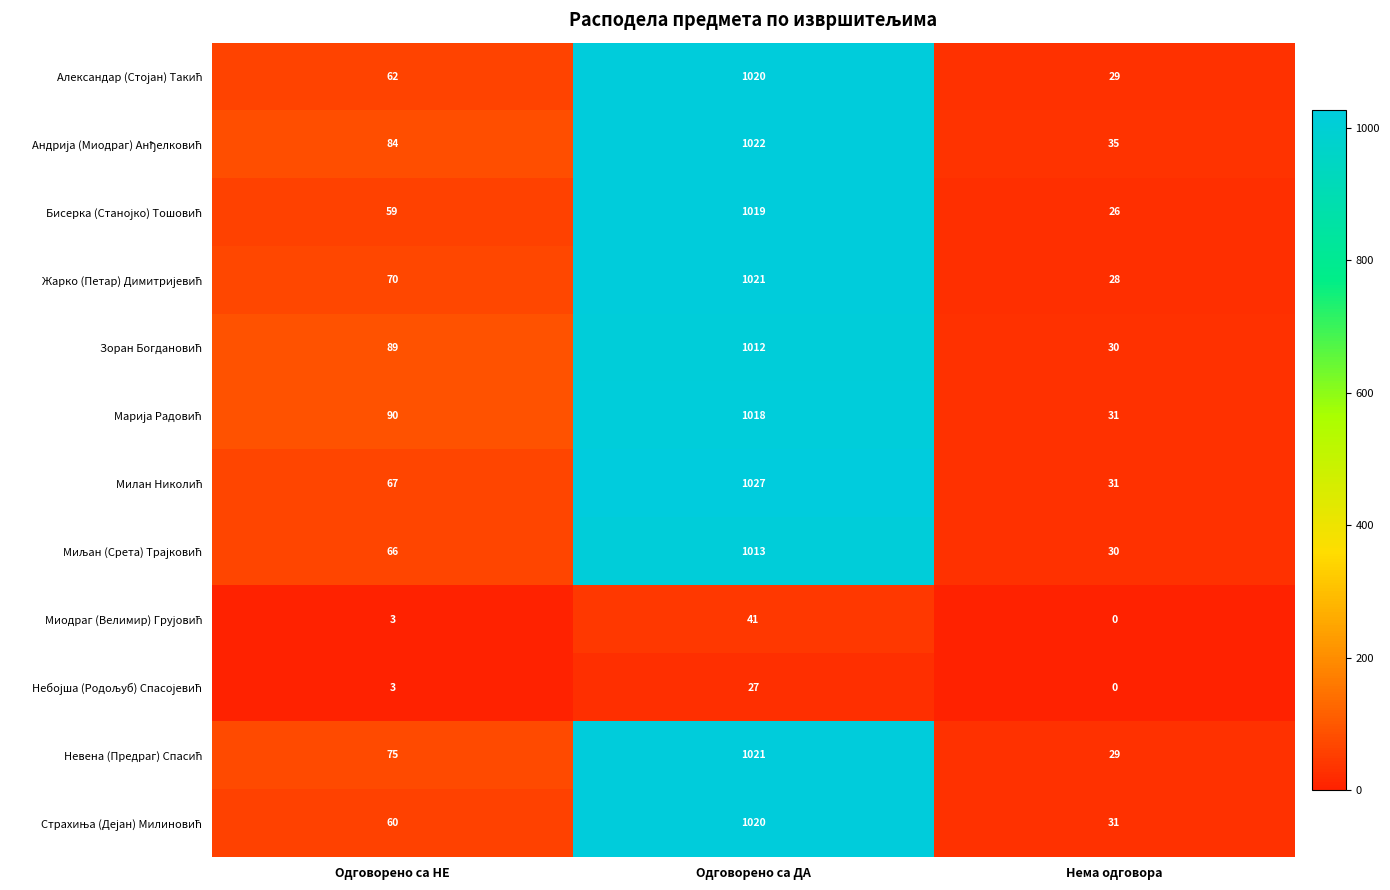

At which category is the sum across all series the highest?

Одговорено са ДА